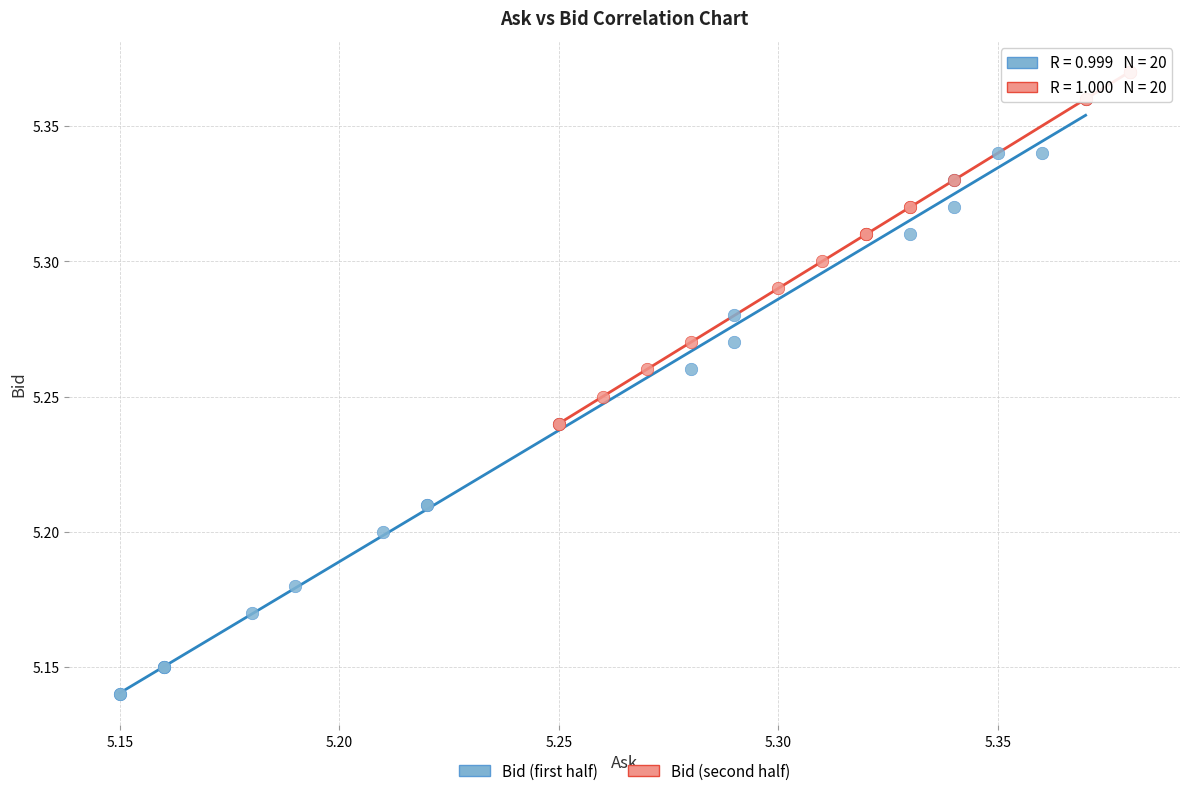

Which series reaches the maximum Y coordinate?

Bid (second half)